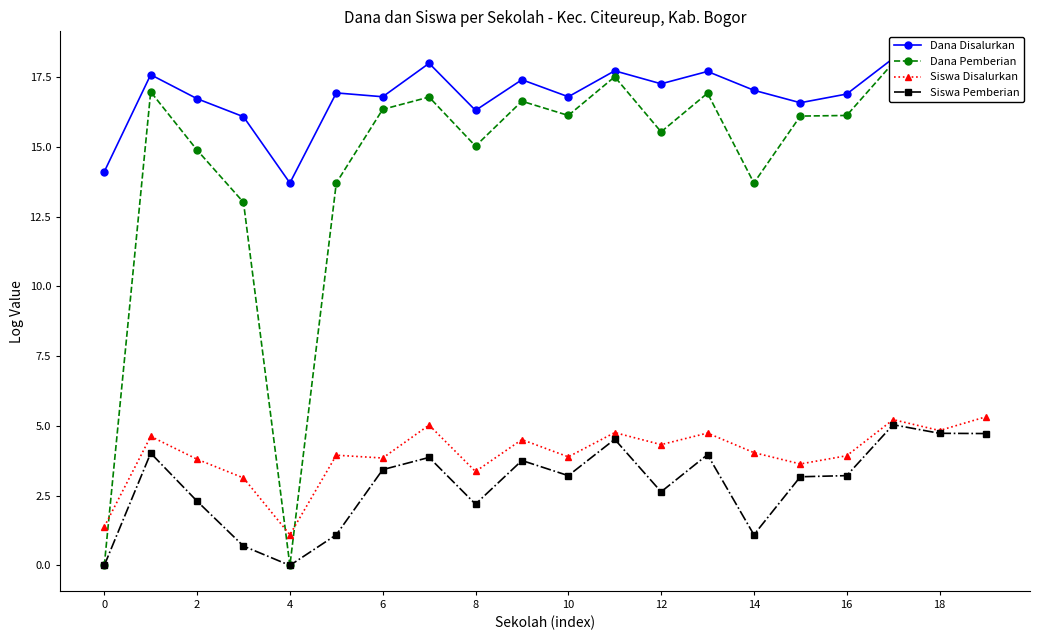

True or false: Siswa Disalurkan has more than 2 points higher than both neighbors.

True